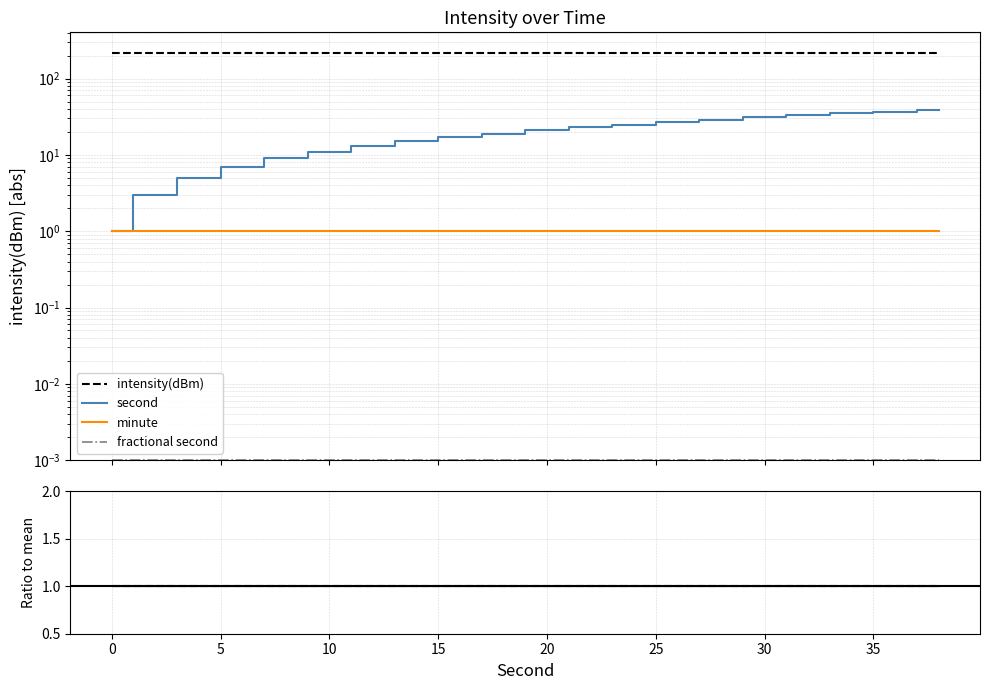

Count the number of categories in the chart.

20